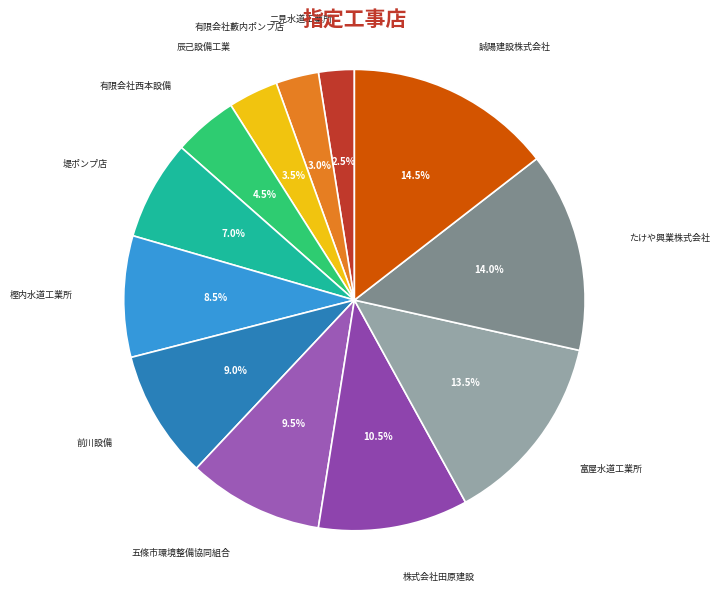

What percentage do 株式会社田原建設 and 前川設備 together represent?

19.5%